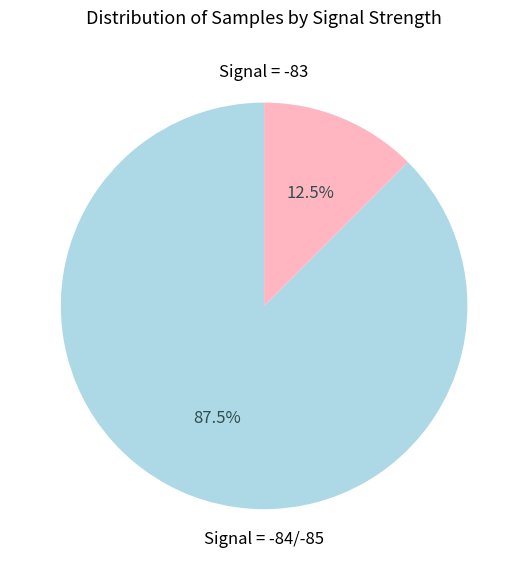

Is there a majority slice in this chart?

Yes